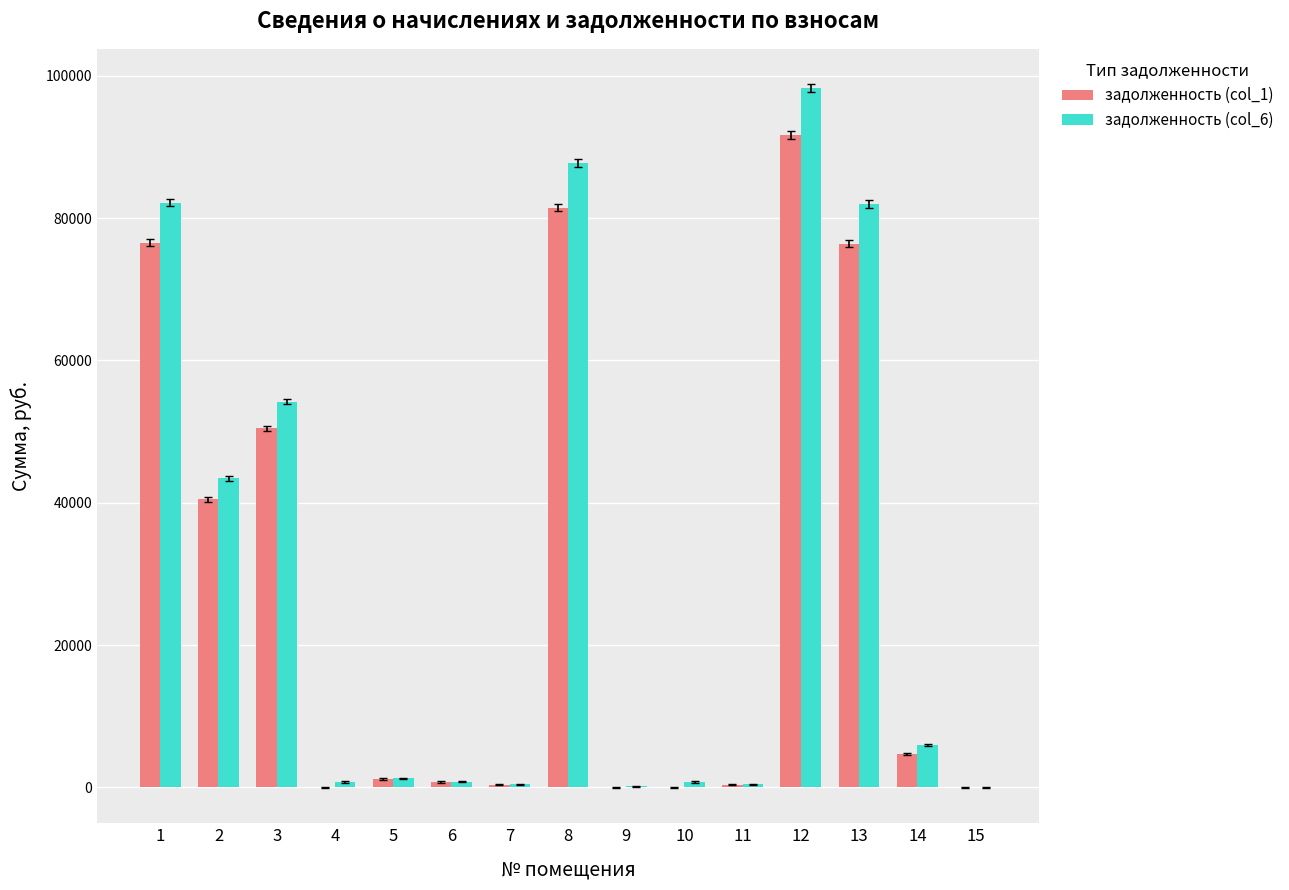

At which label does задолженность (col_6) reach its peak?

12